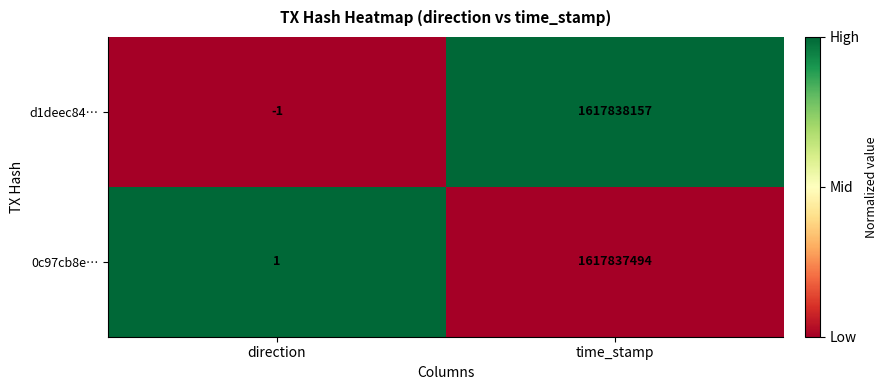

Which series changed the most between direction and time_stamp?

d1deec84…